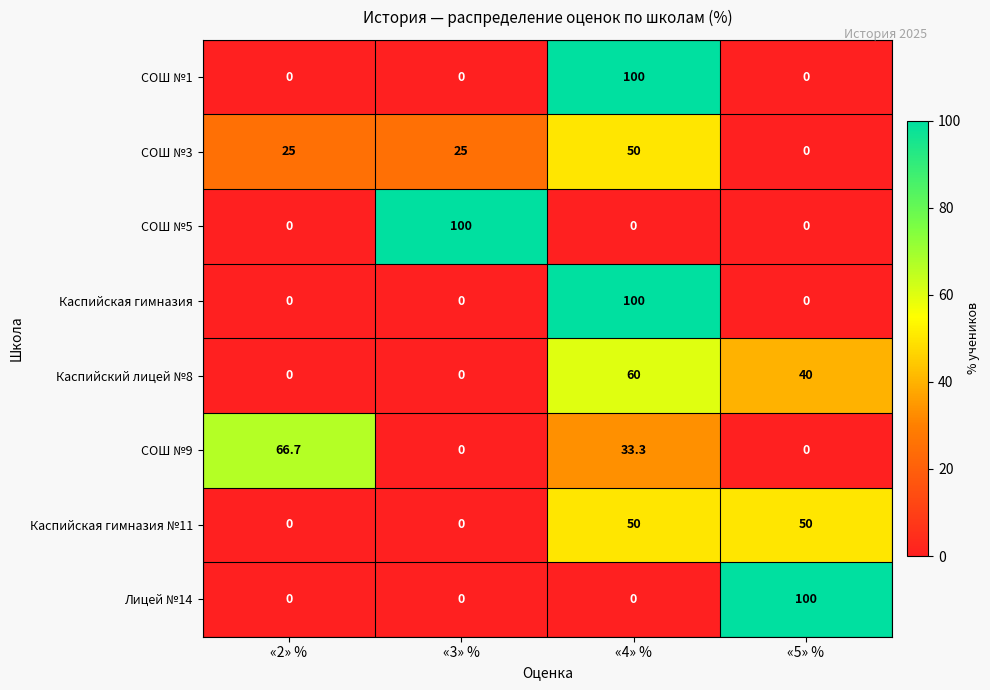

At which category is the sum across all series the highest?

«4» %